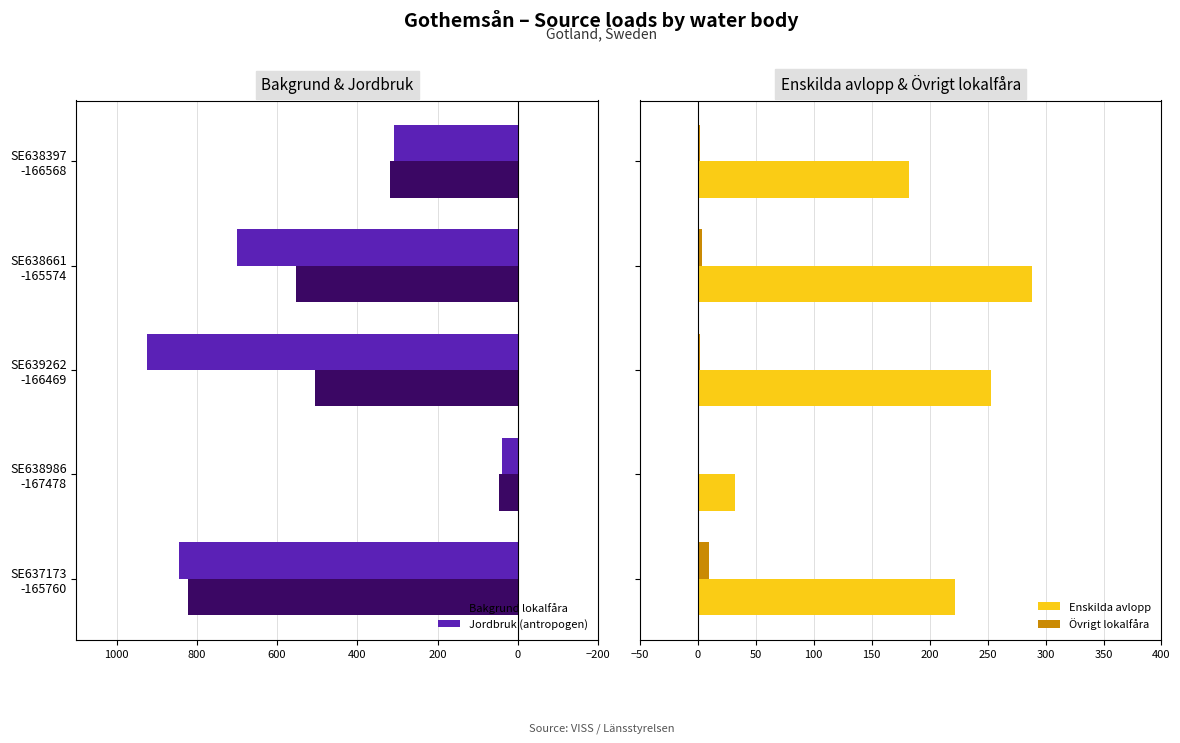

How many series are shown in this chart?

4